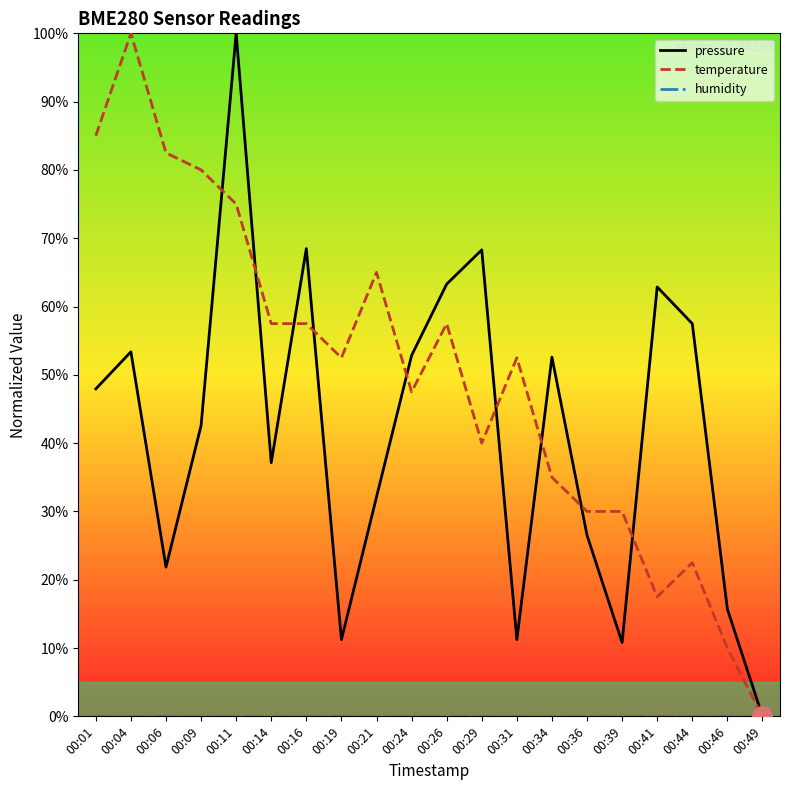

The value of pressure at 00:09 is 69.0. True or false?

False